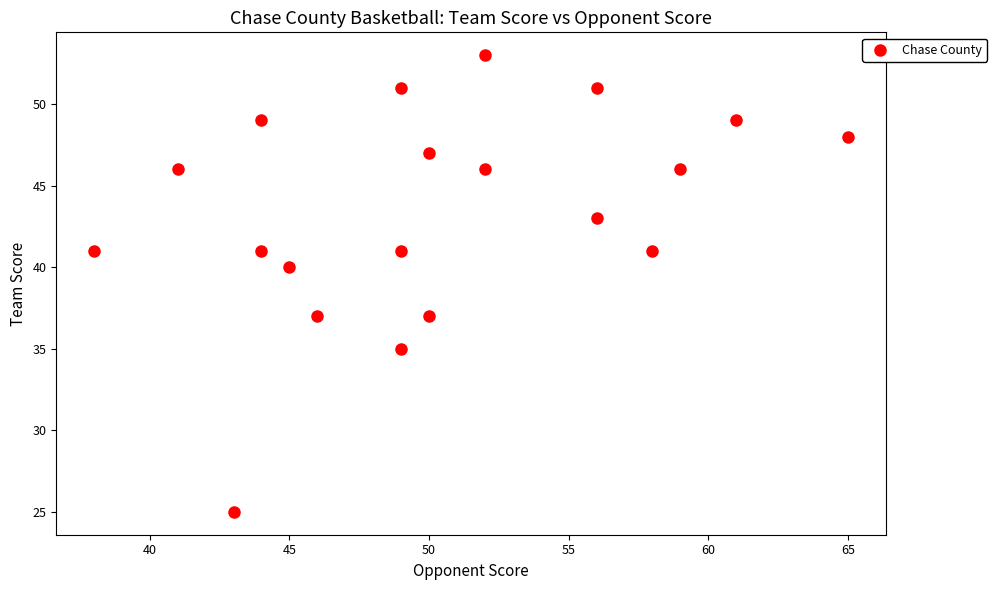

What is the range of Y values (max minus min)?

28